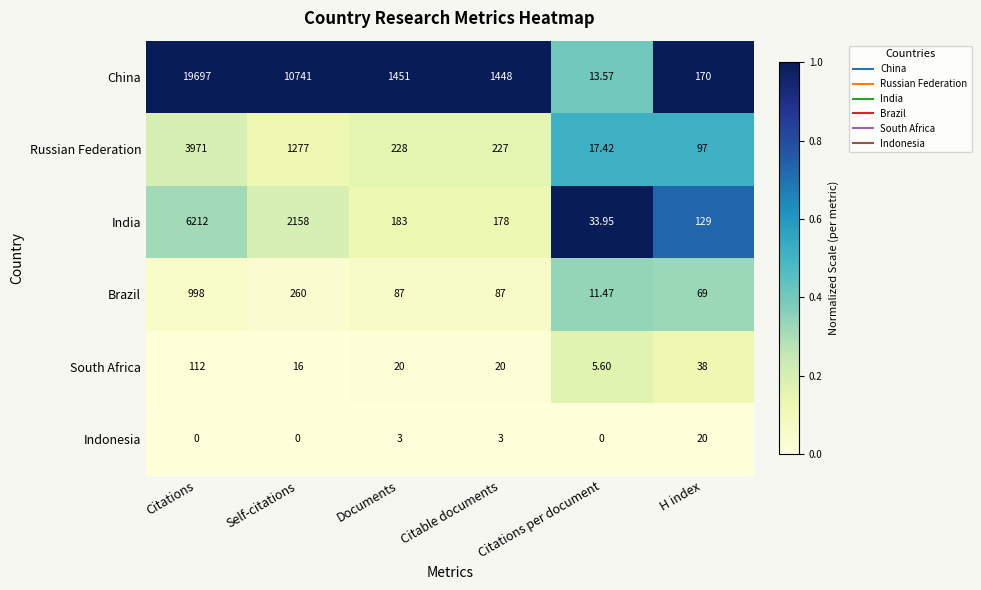

Which category has the lowest value in the China series?

Citations per document